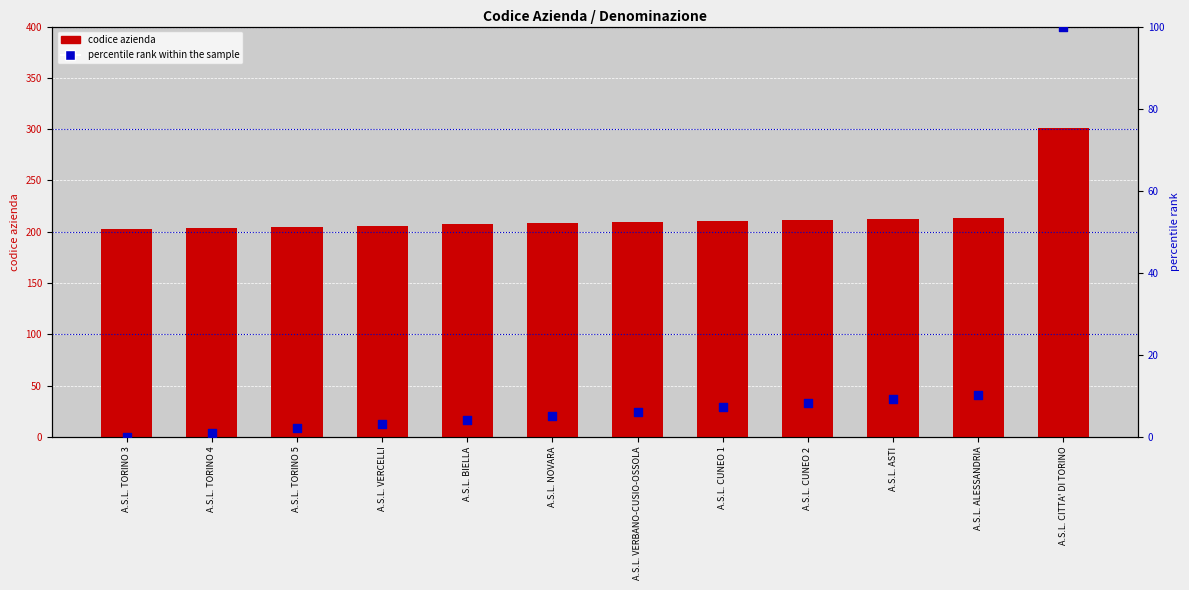

What is the total value across all series at A.S.L. NOVARA?

213.1